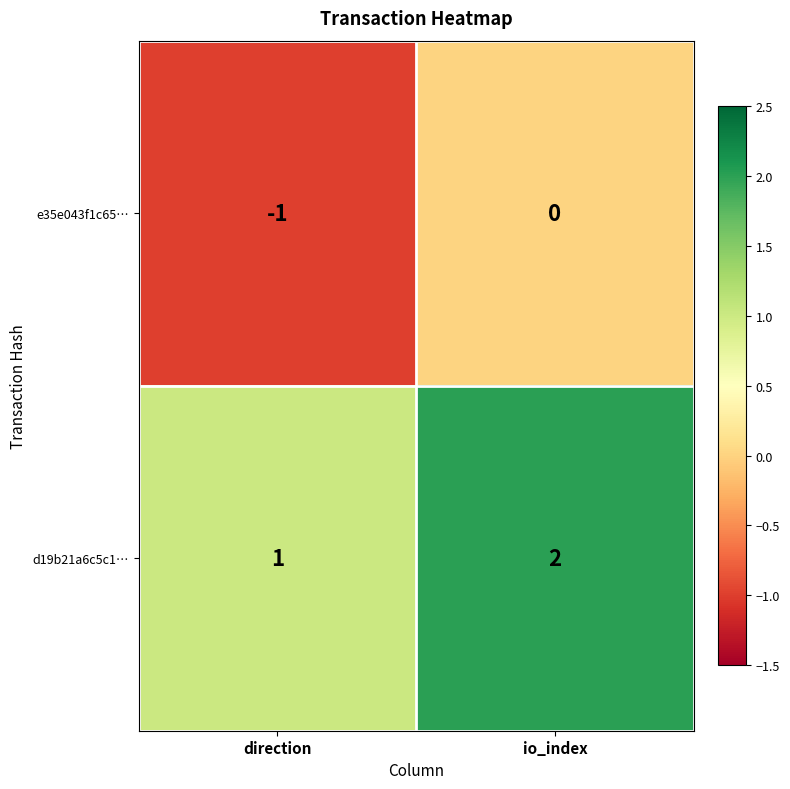

At which label is d19b21a6c5c1… closest to 1?

direction